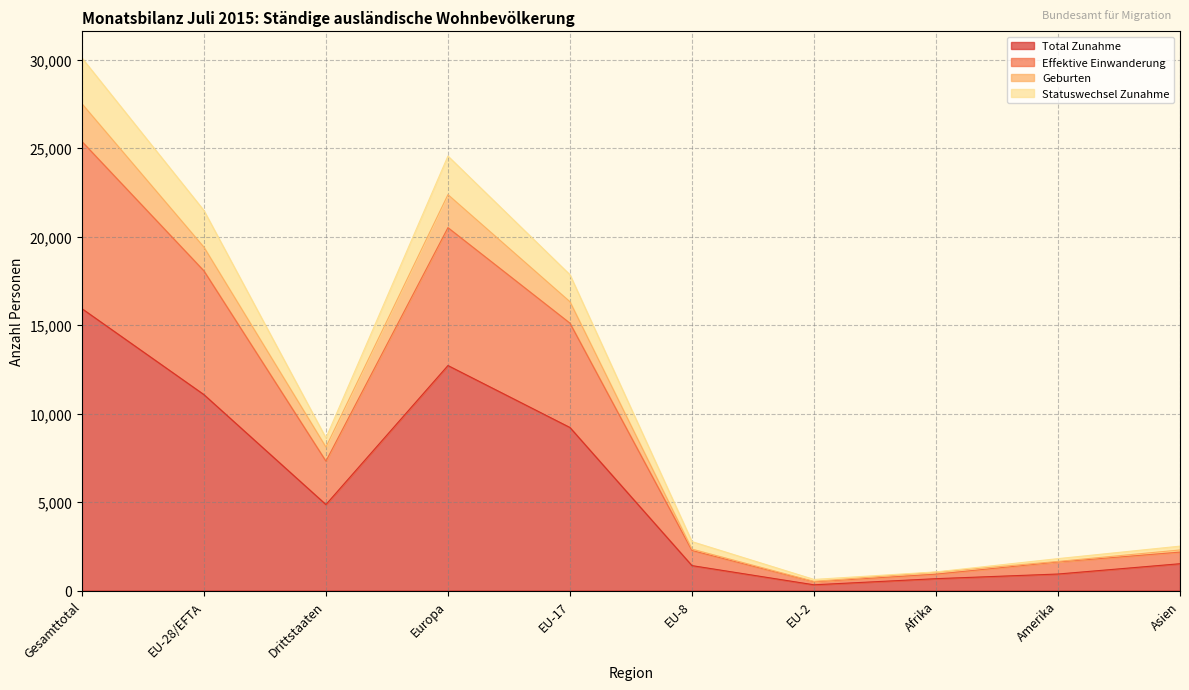

Where is Total Zunahme nearest to the value 8127?

EU-17